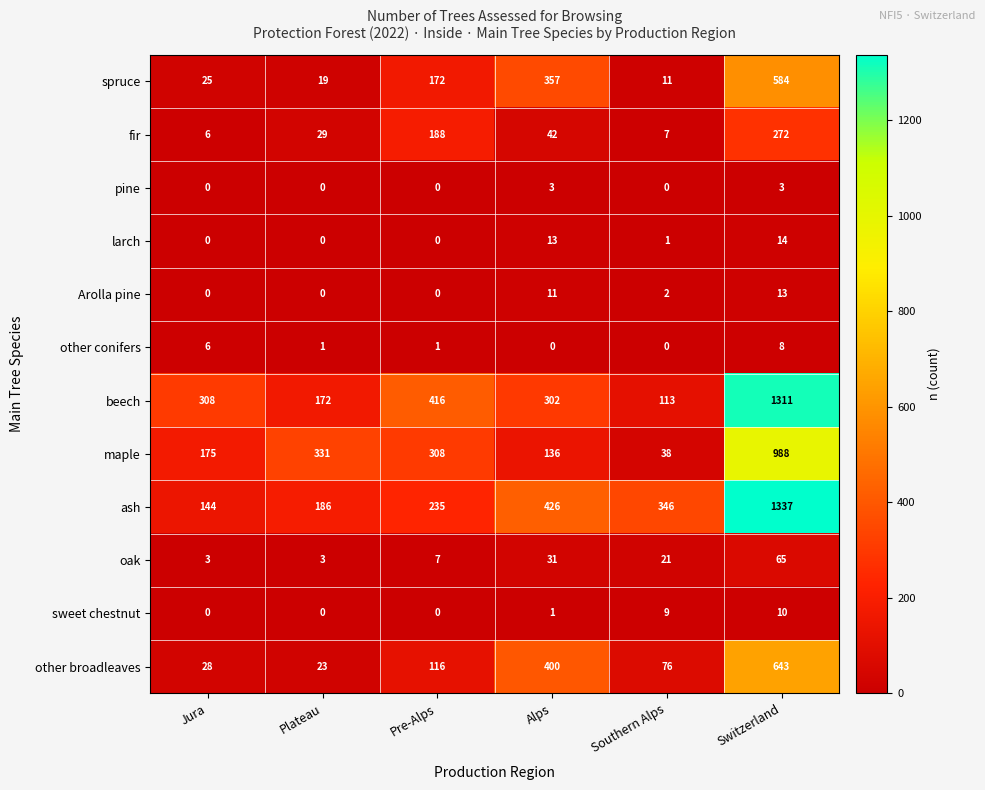

What is the difference between the maximum and second lowest values in the maple series?

852